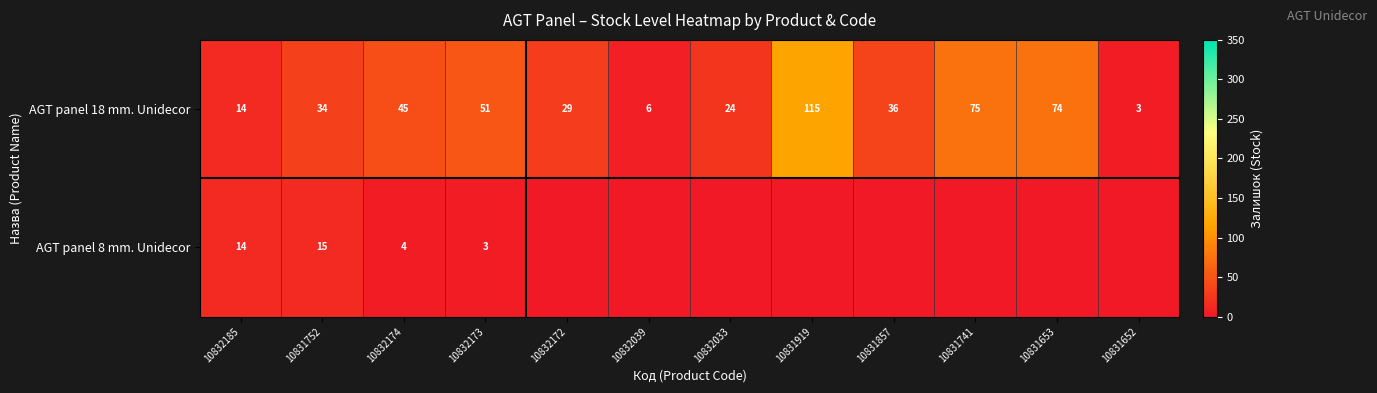

What is the sum of all AGT panel 18 mm. Unidecor values?

506